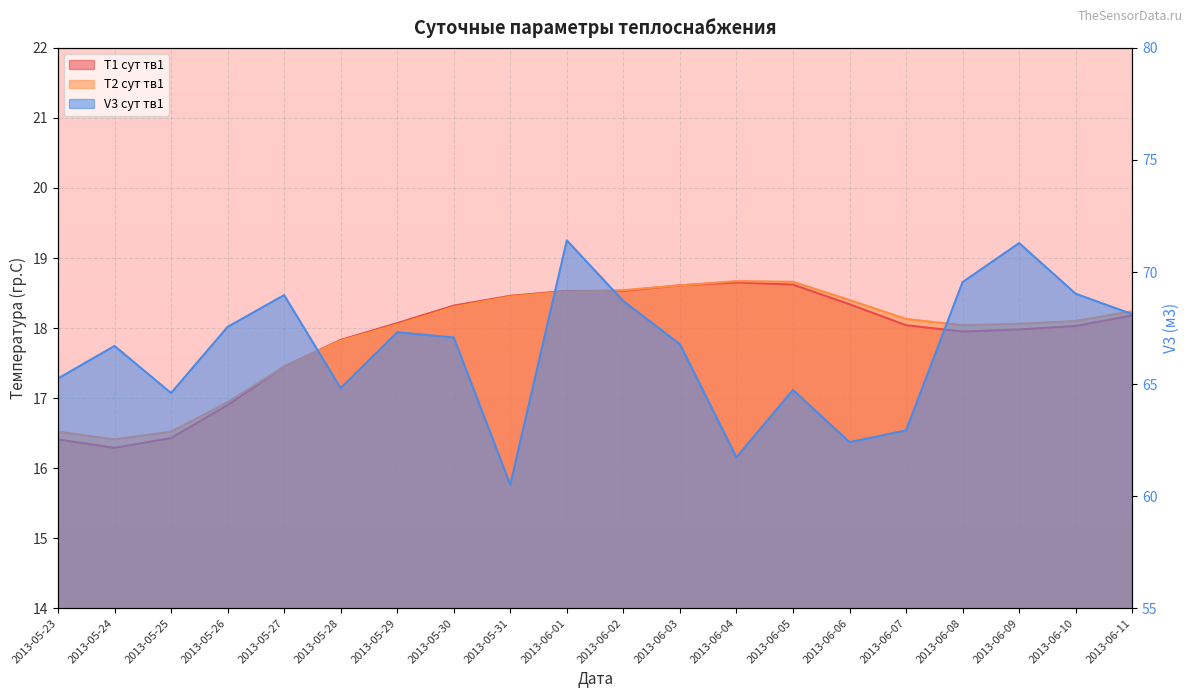

Is it true that T1 сут тв1 equals 18.3 at 2013-05-30?

True